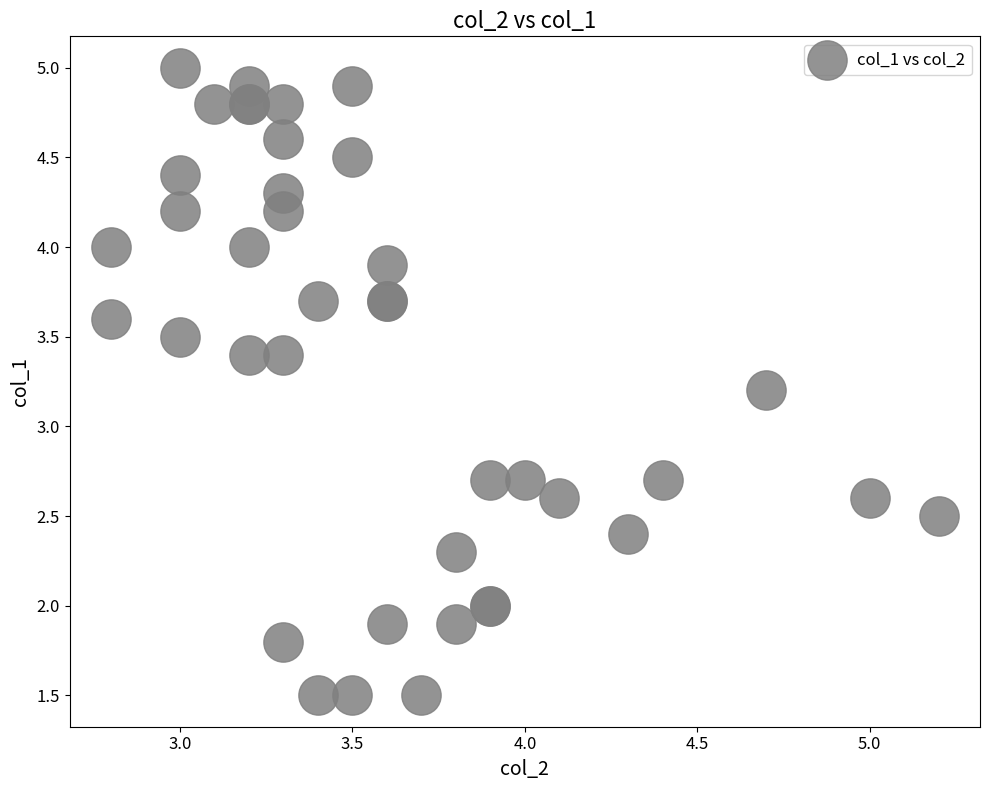

What Y value in the scatter plot is closest to 3?

3.2